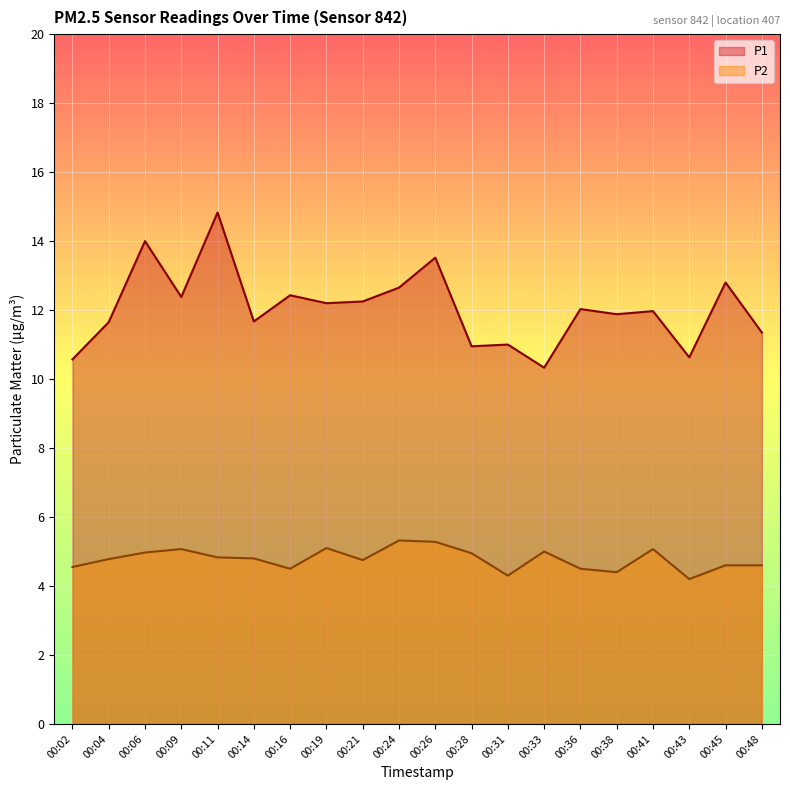

The value of P1 at 00:26 is 13.5. True or false?

True